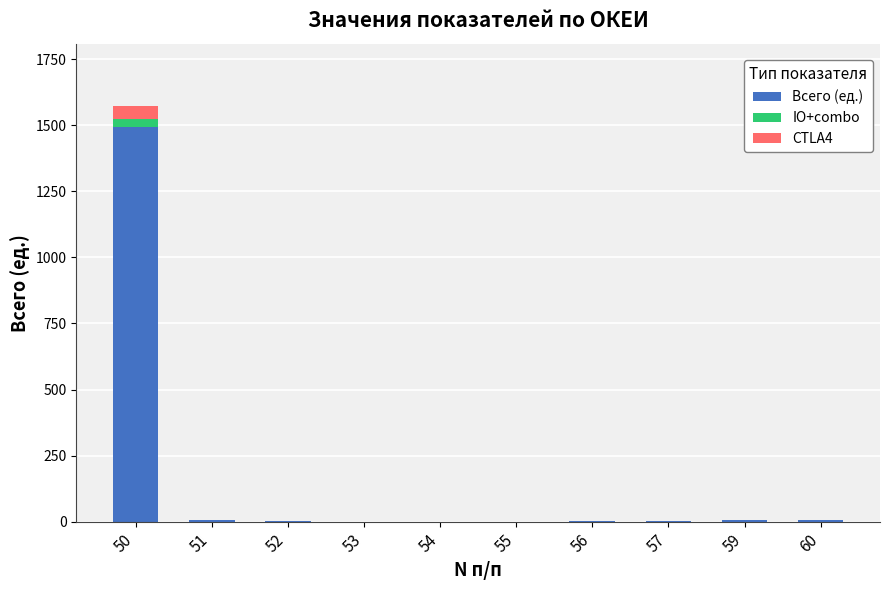

The Всего (ед.) series shows 5 at 59. True or false?

True